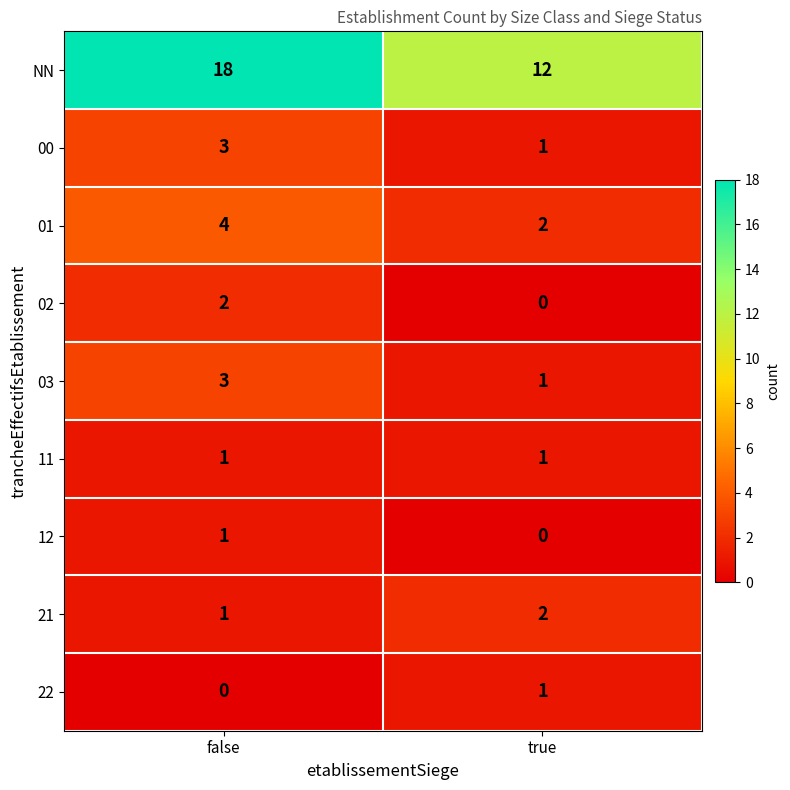

At which category does the chart reach its peak across all series?

false